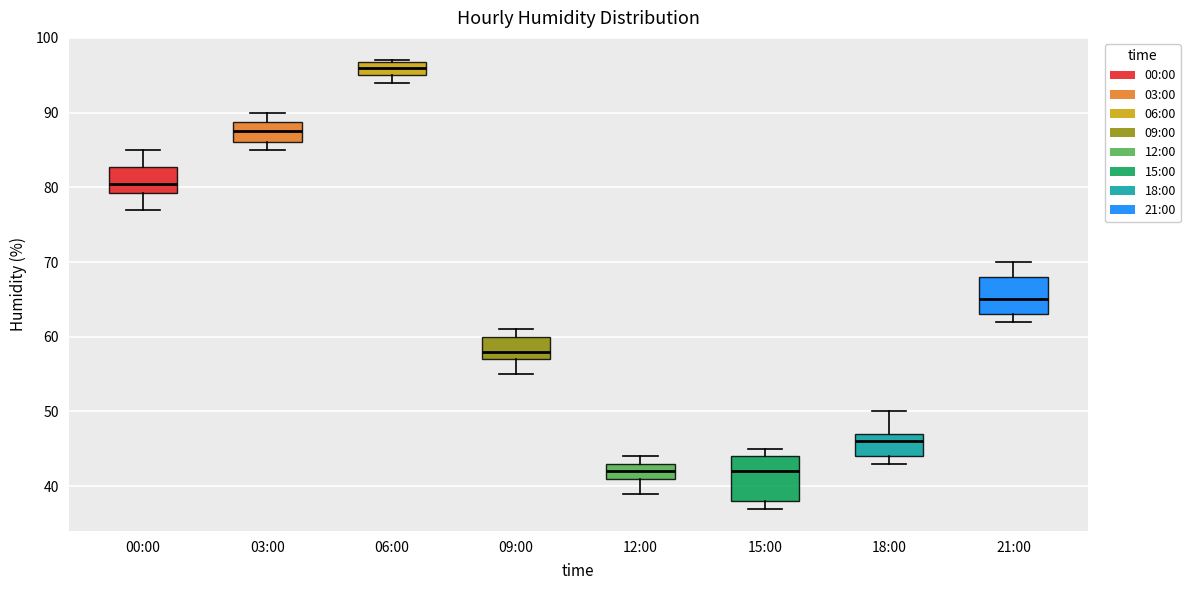

Where is the lower edge of the box for 06:00 on the y-axis? The values are not printed on the chart, so give them approximately, as read against the axis.

95